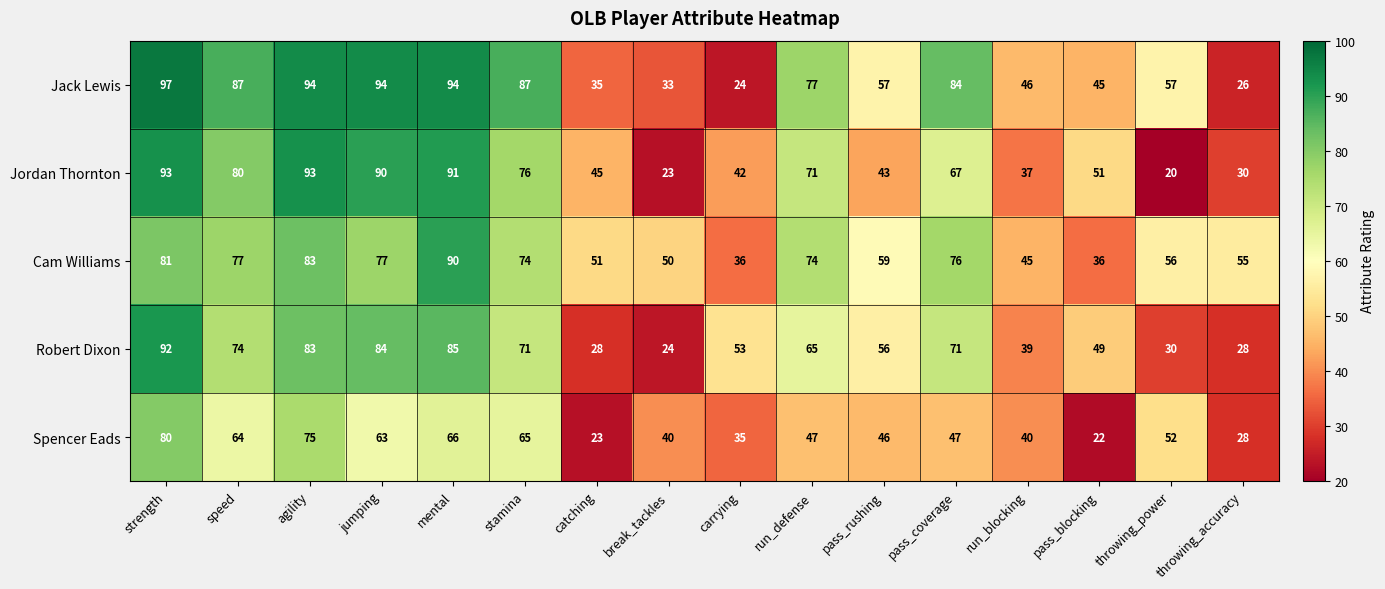

What is the average value of the Jordan Thornton series?

60